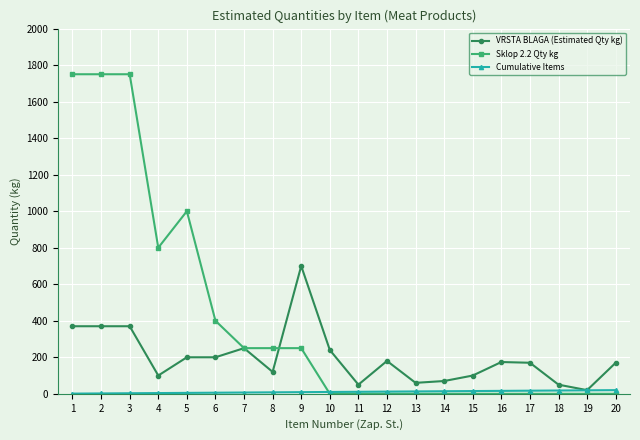

Is the value of Sklop 2.2 Qty kg at 8 greater than the value of VRSTA BLAGA (Estimated Qty kg) at 20?

Yes